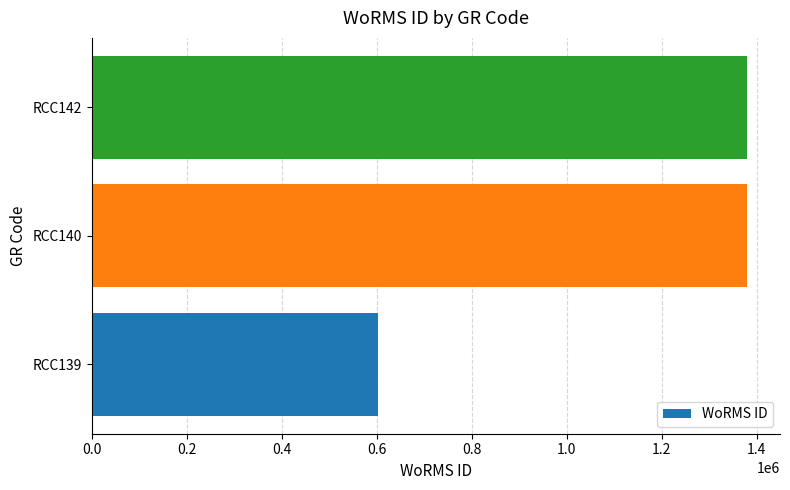

What is the difference between the values at RCC139 and RCC142?

776973